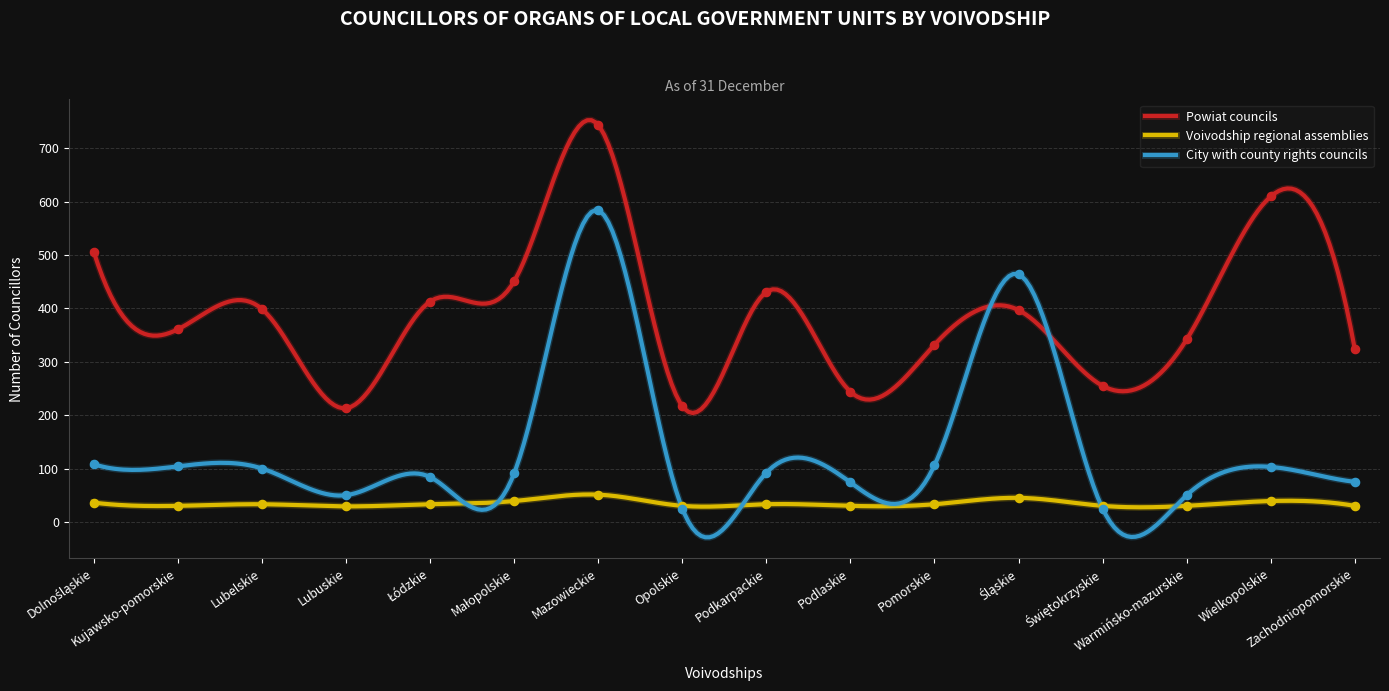

Which series has the largest total across all categories?

Powiat councils